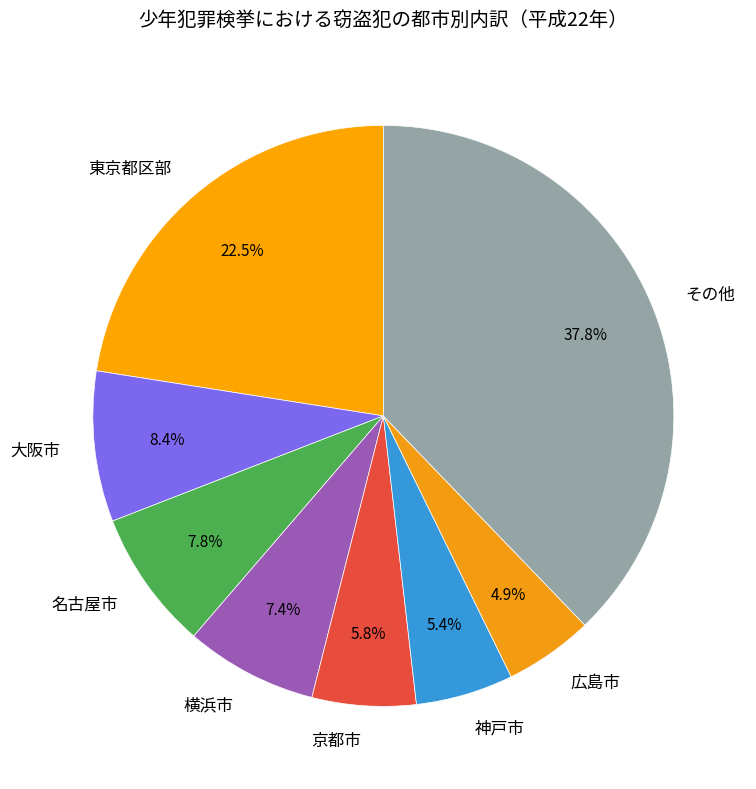

How many segments does this pie chart have?

8